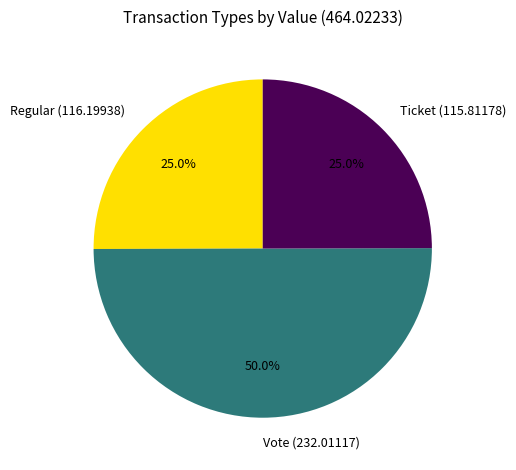

Which slice is the largest?

Vote (232.01117)